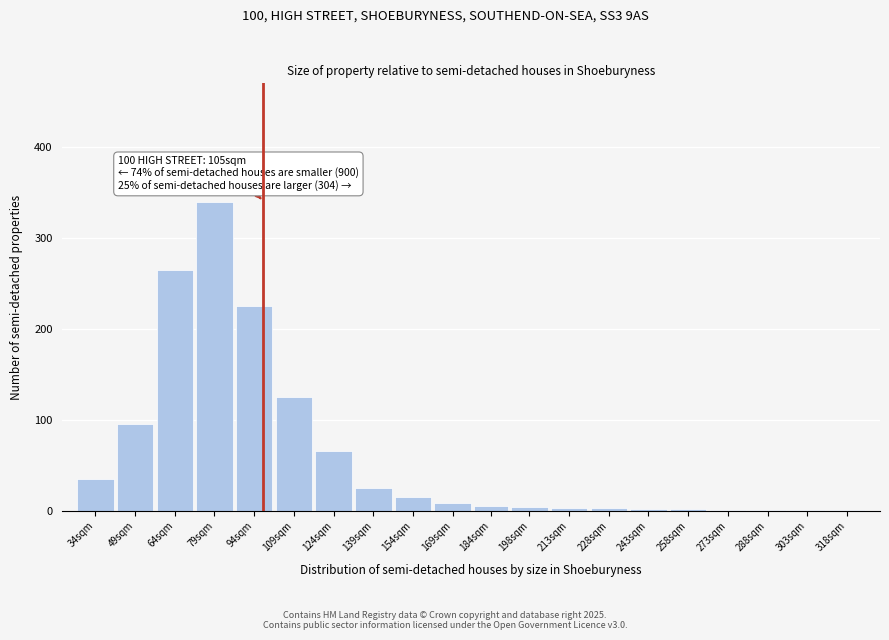

What is the sum of all values?

1221